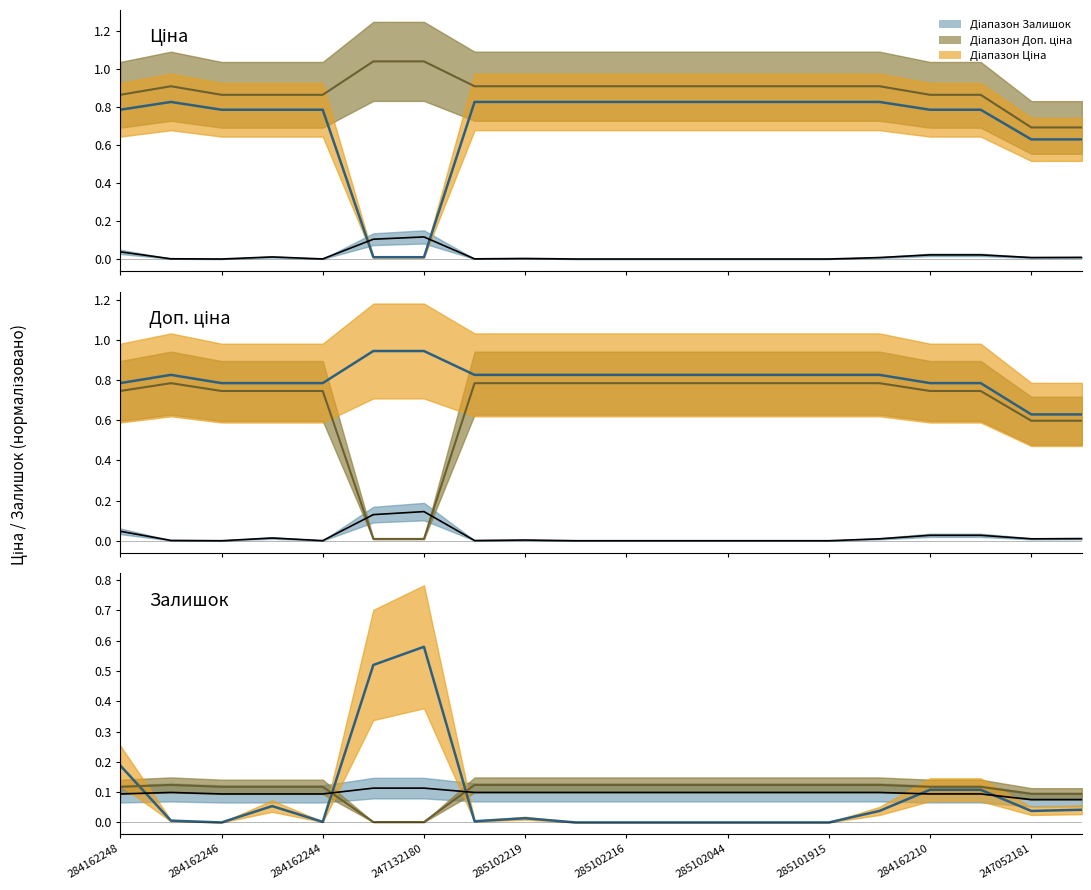

The Ціна (осн.) series shows 0.9 at 247132180. True or false?

False